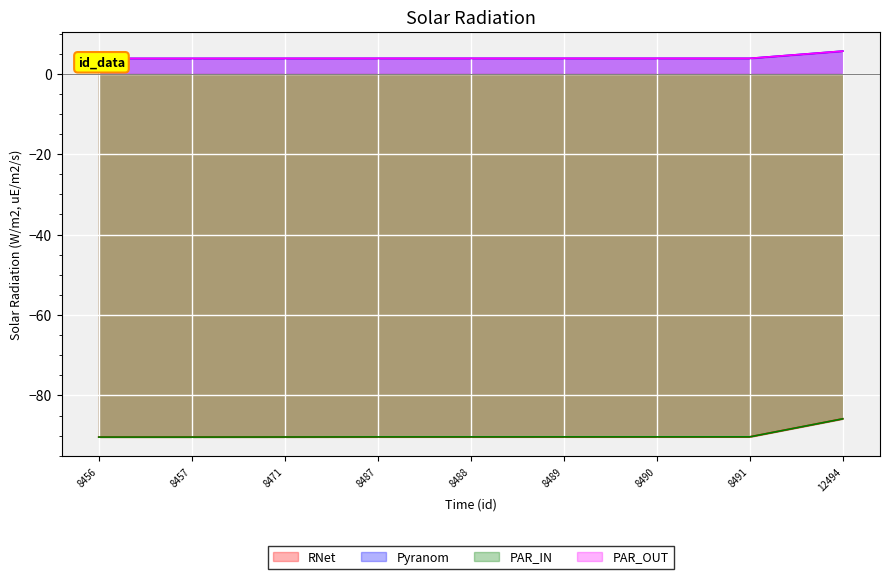

At which category is the sum across all series the highest?

12494